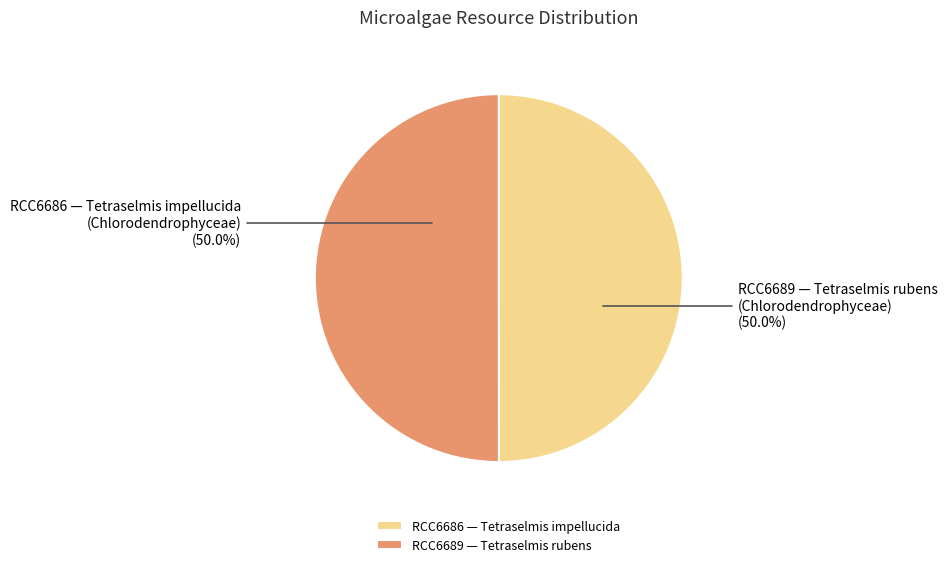

Combined, what portion of the pie is RCC6686 — Tetraselmis impellucida and RCC6689 — Tetraselmis rubens?

100.0%